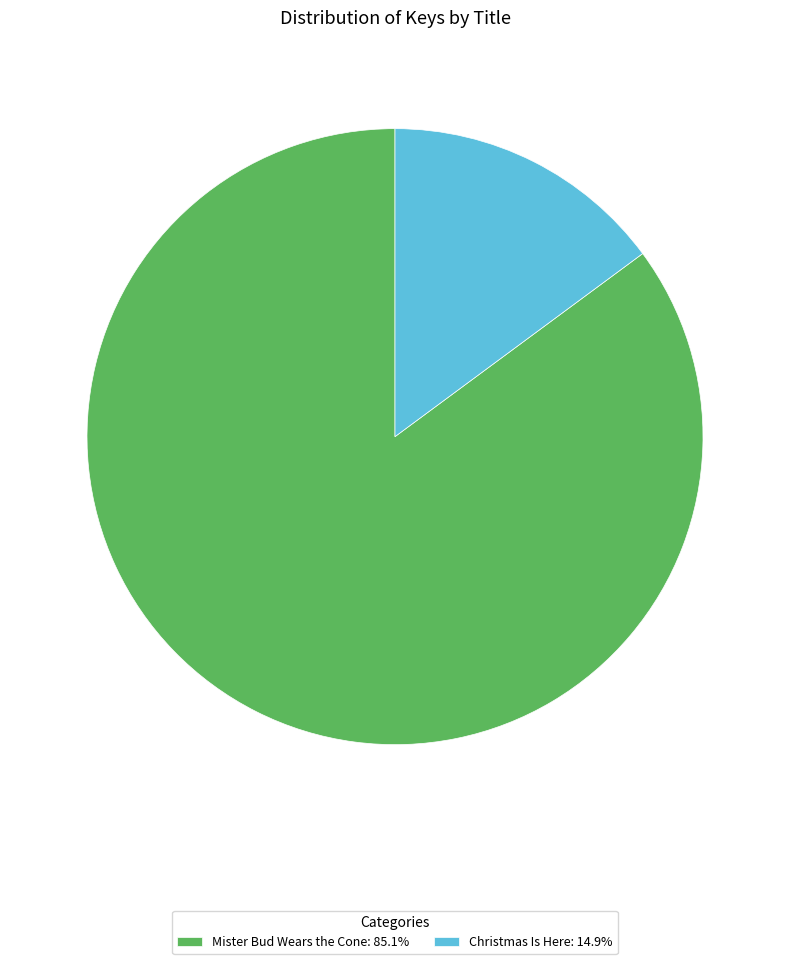

Does Christmas Is Here: 14.9% account for over 50% of the chart?

No